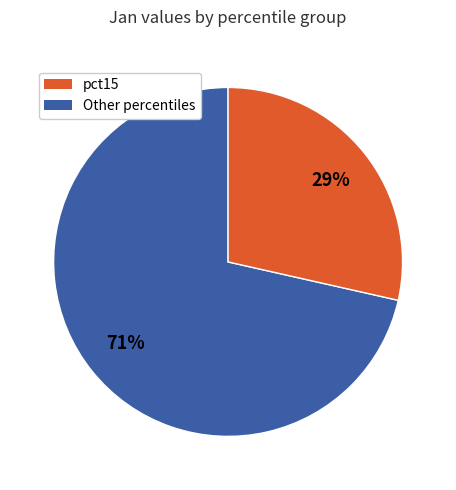

Does any single category account for the majority?

Yes